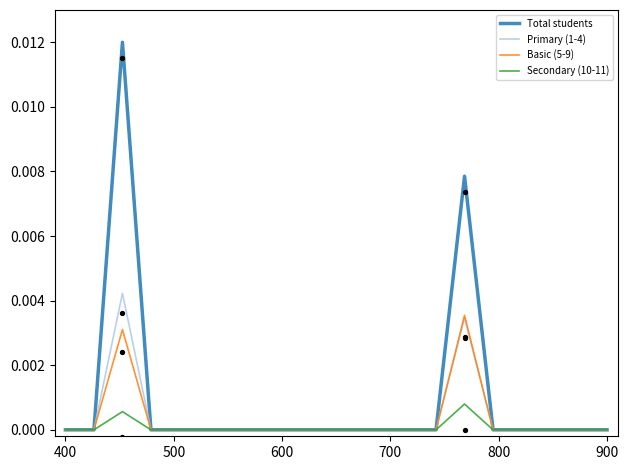

Which series has the largest Y range (max minus min)?

Total students